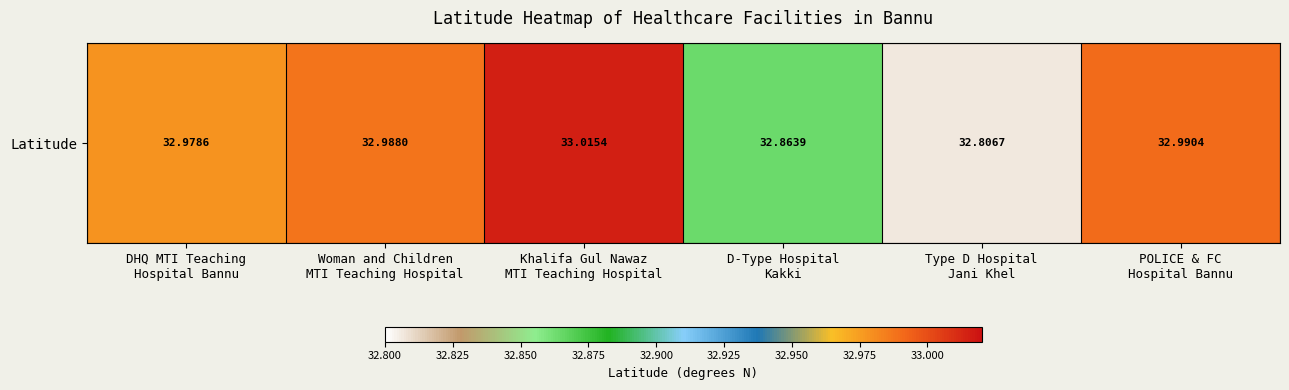

What is the greatest value displayed?

33.0